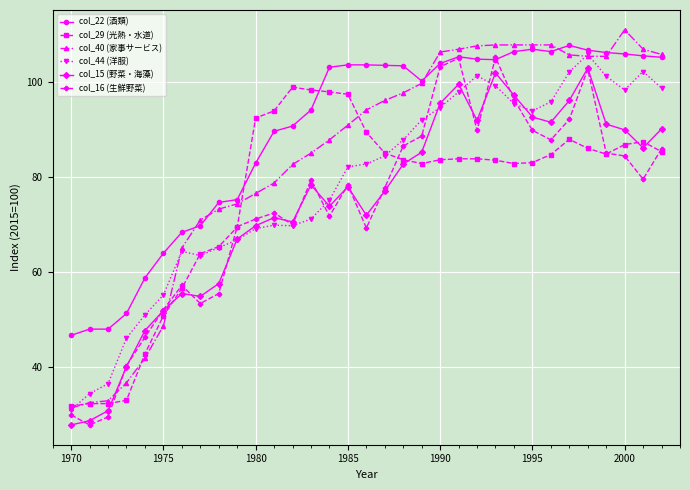

What is the value of the col_16 (生鮮野菜) point at the 3rd from the left?

29.5